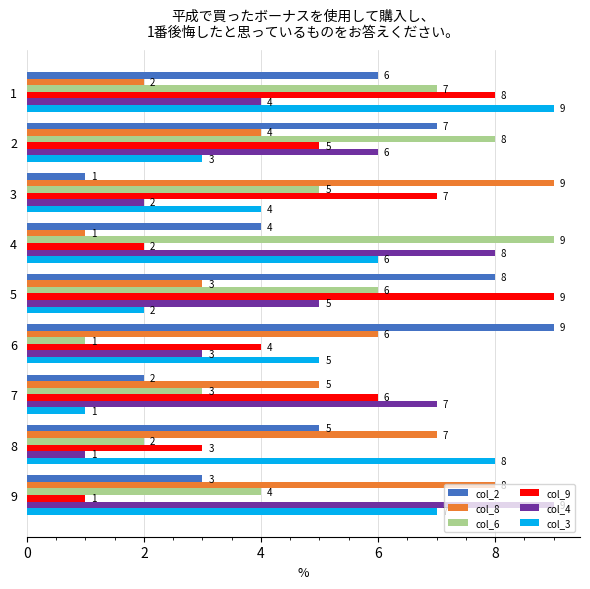

Is the value of col_8 at 8 greater than the value of col_4 at 6?

Yes